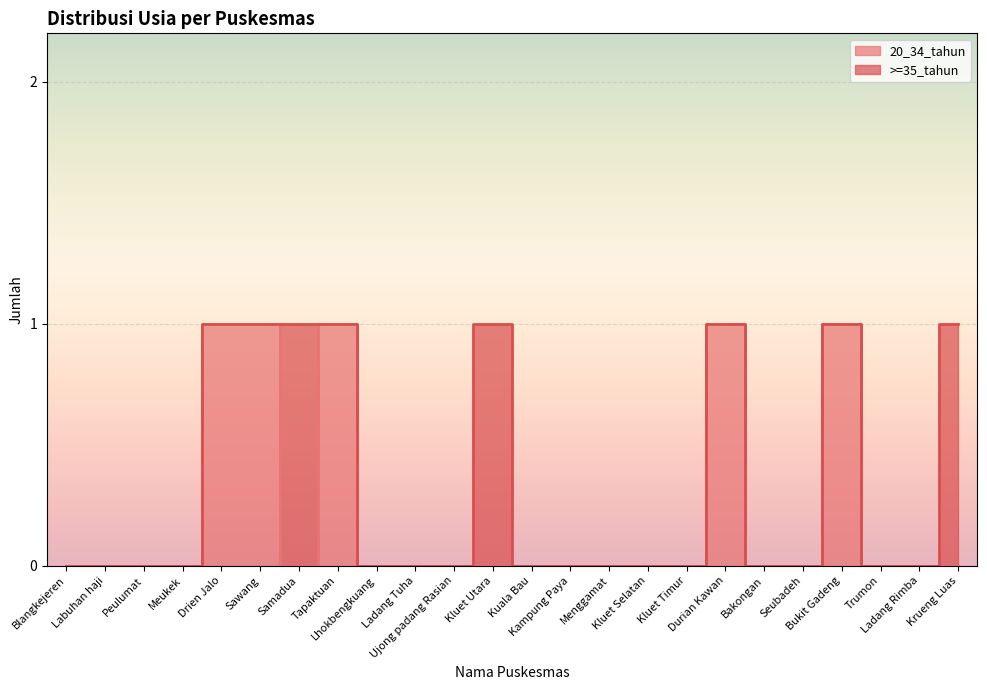

What is the label of the 10th point from the right?

Menggamat